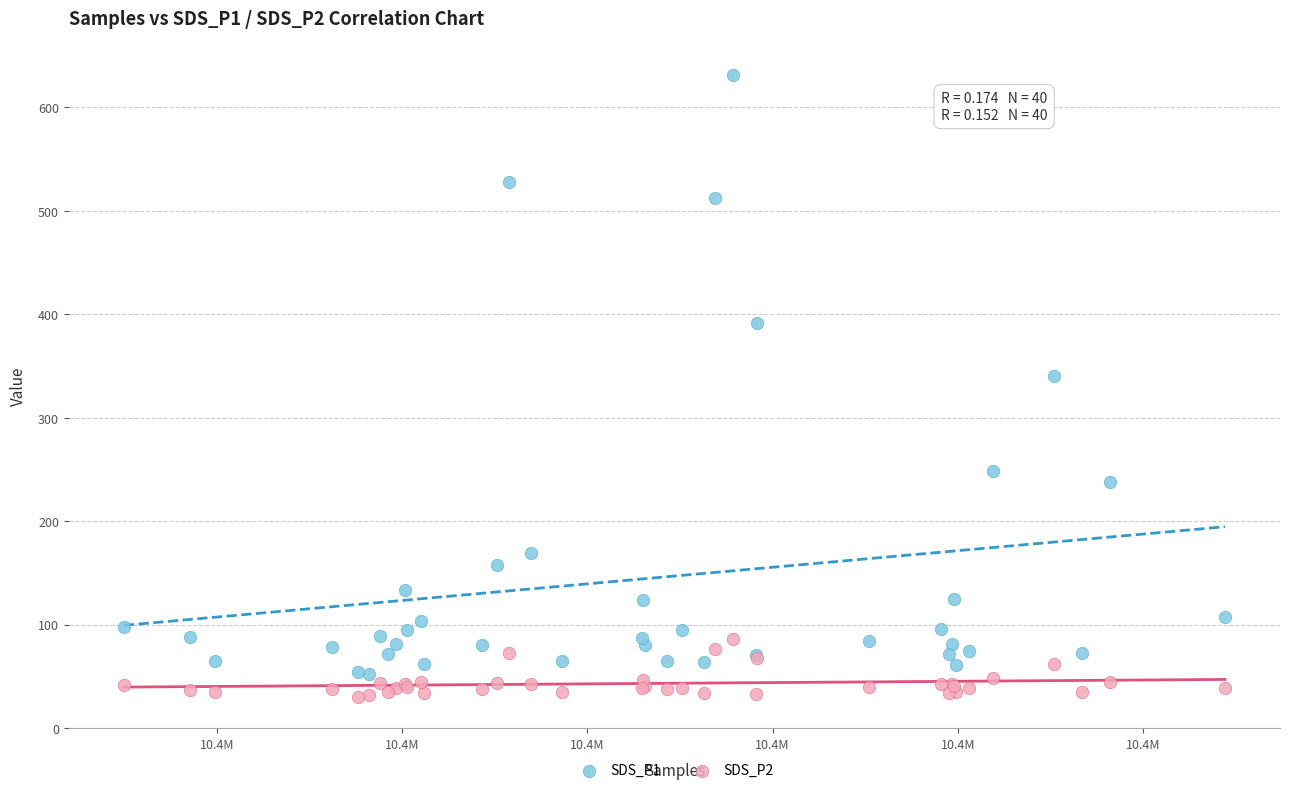

Which series reaches the maximum Y coordinate?

SDS_P1